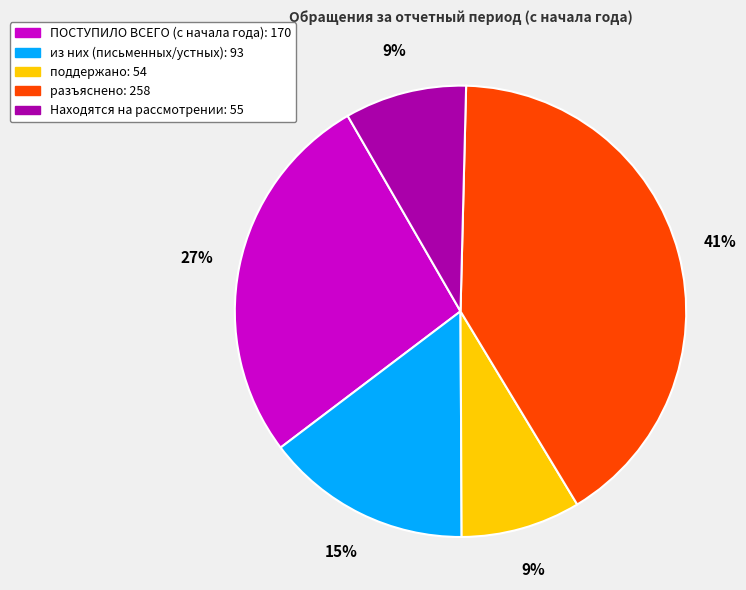

Does any single category account for the majority?

No